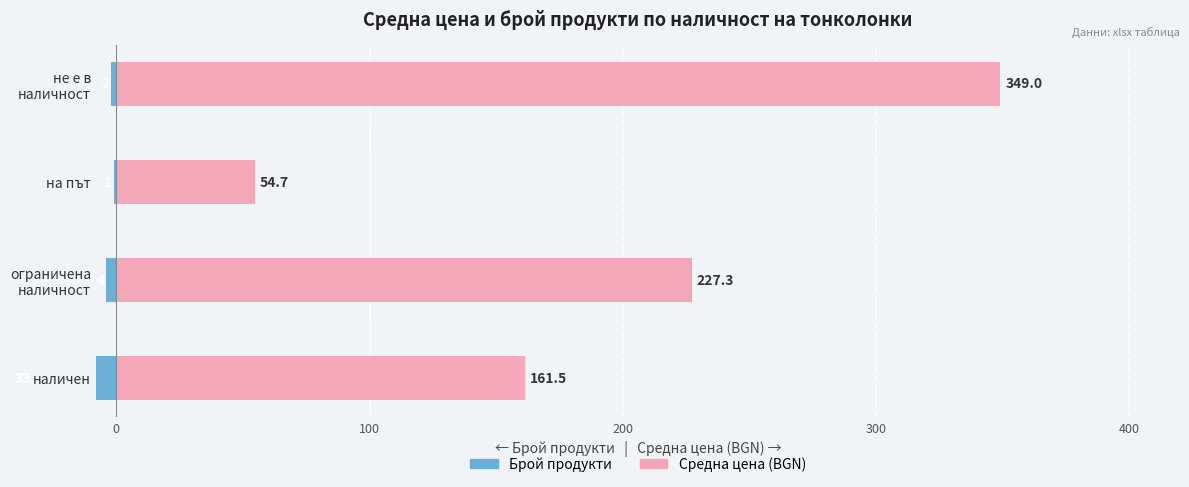

What is the difference between the highest and lowest values at не е в наличност?

351.0